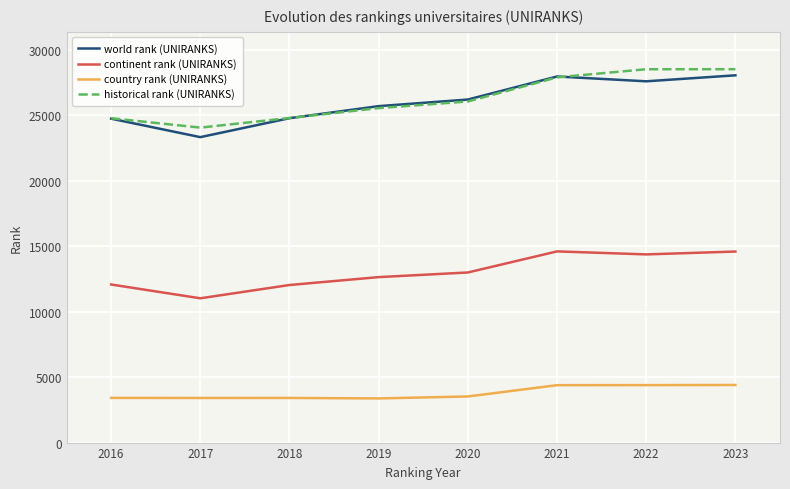

What is the difference between the historical rank (UNIRANKS) values at 2021 and 2017?

3839